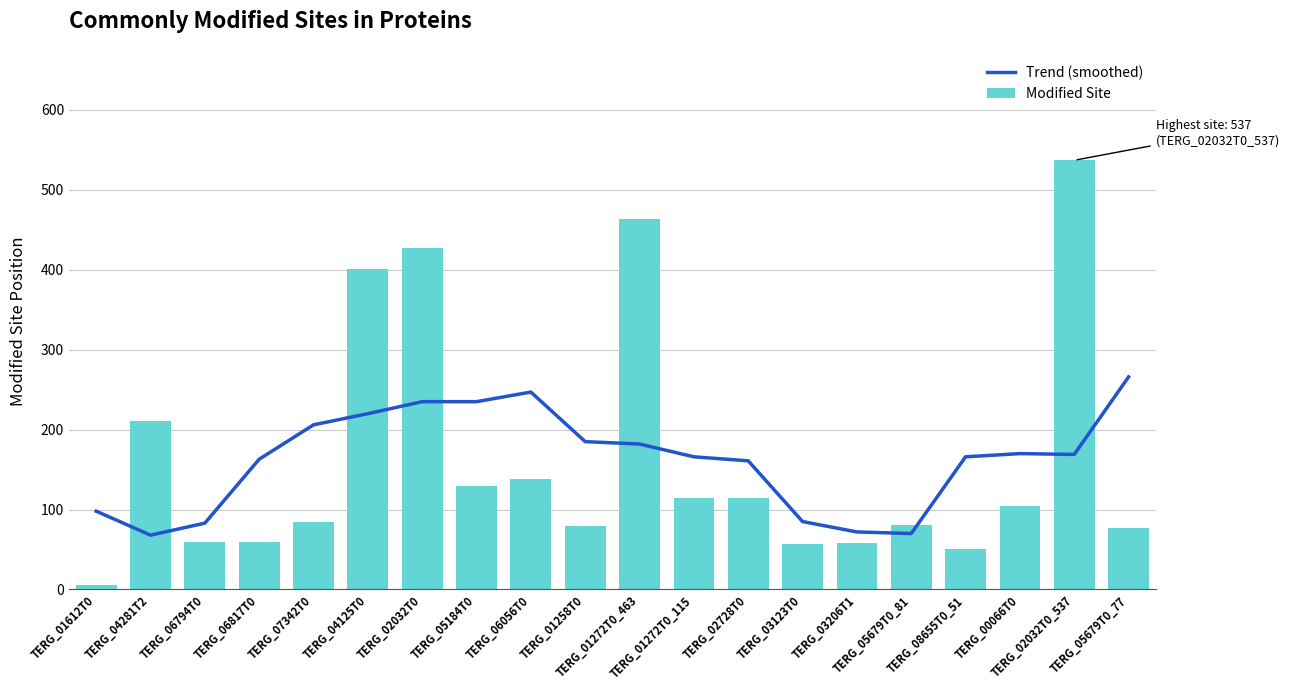

What is the label of the 3rd bar from the right?

TERG_00066T0